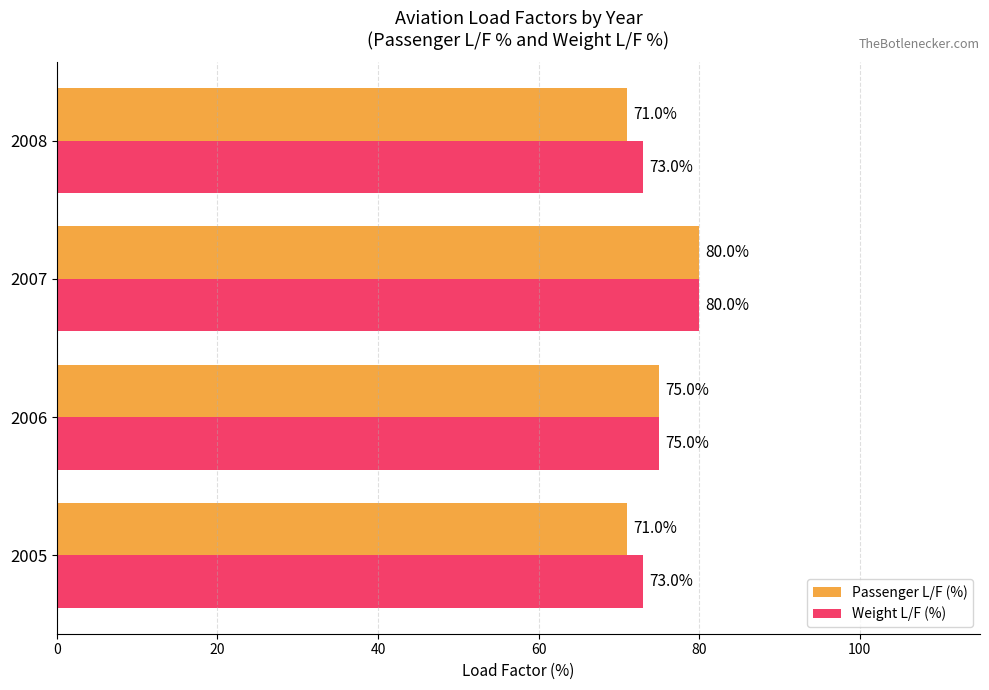

Which series has the largest total across all categories?

Weight L/F (%)